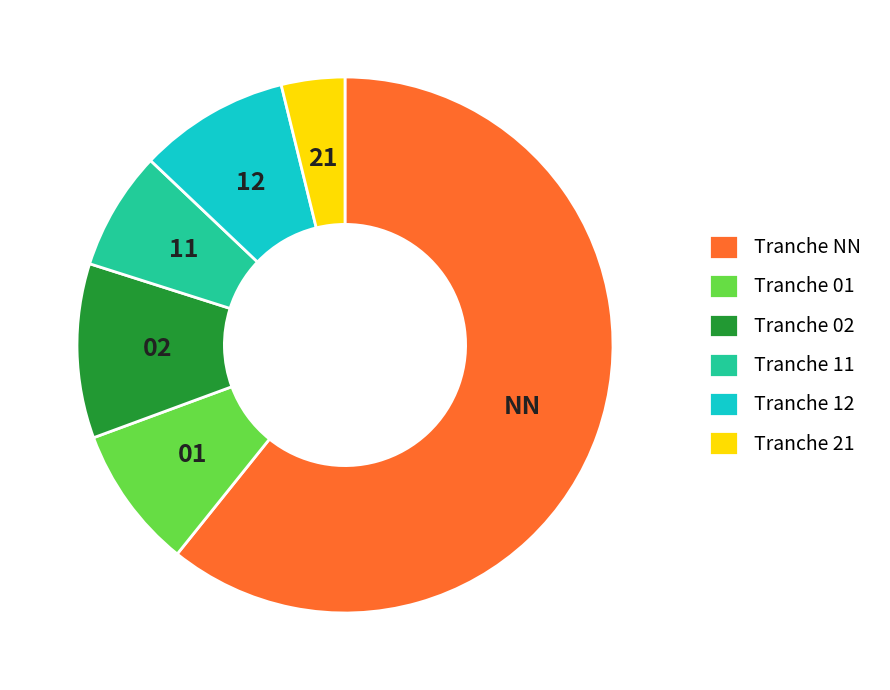

Which slice represents more than half of the pie?

Tranche NN